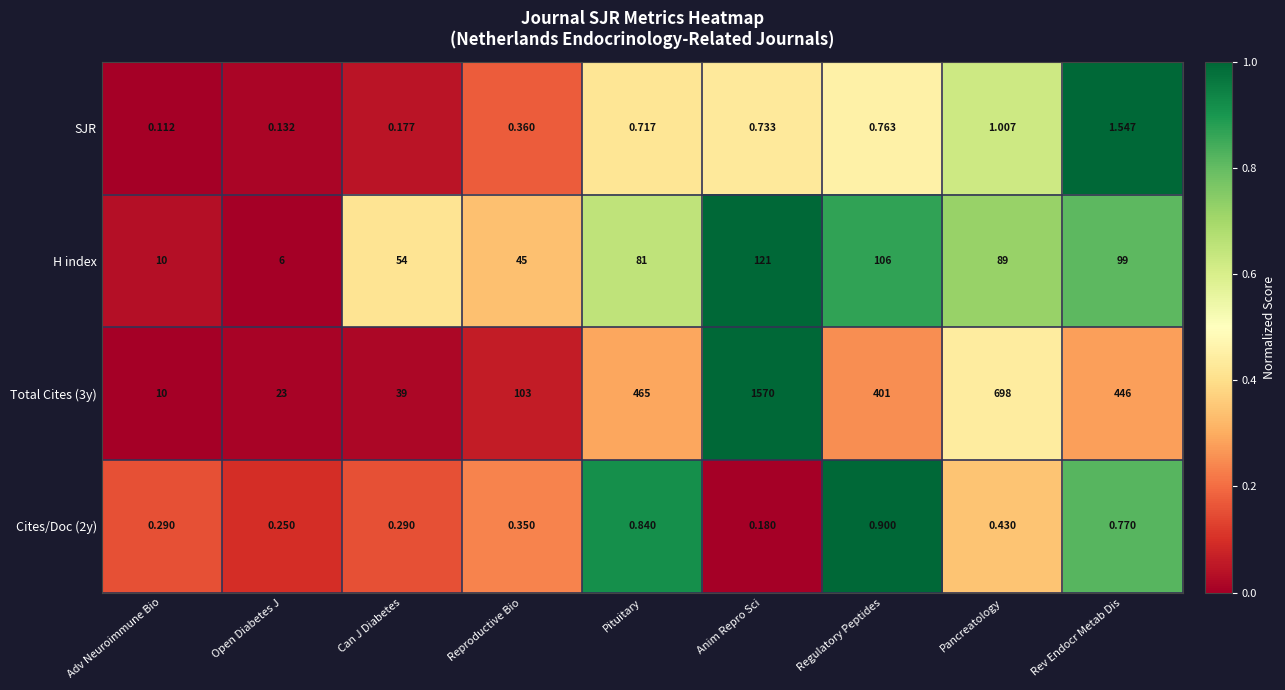

At which category is the sum across all series the highest?

Anim Repro Sci